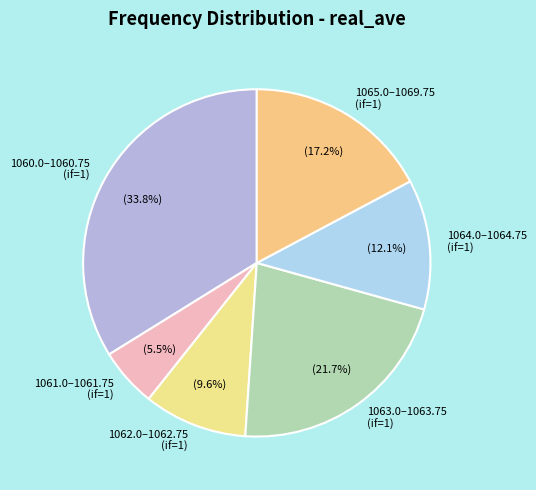

How many segments does this pie chart have?

6